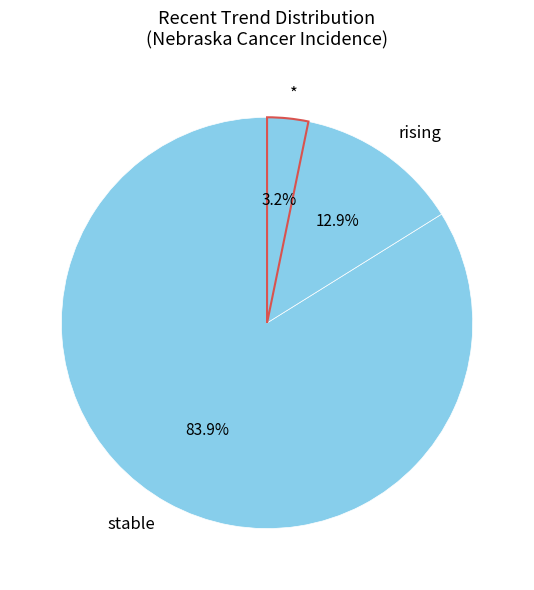

Between stable and *, which is larger?

stable